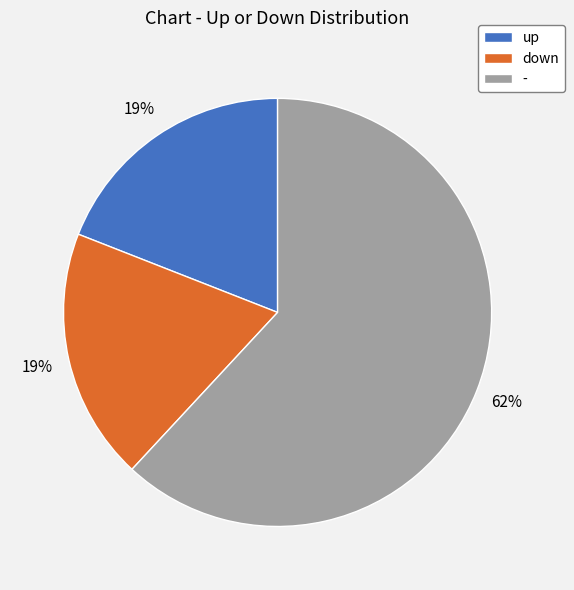

What percentage is the down slice, to the nearest percent?

19%